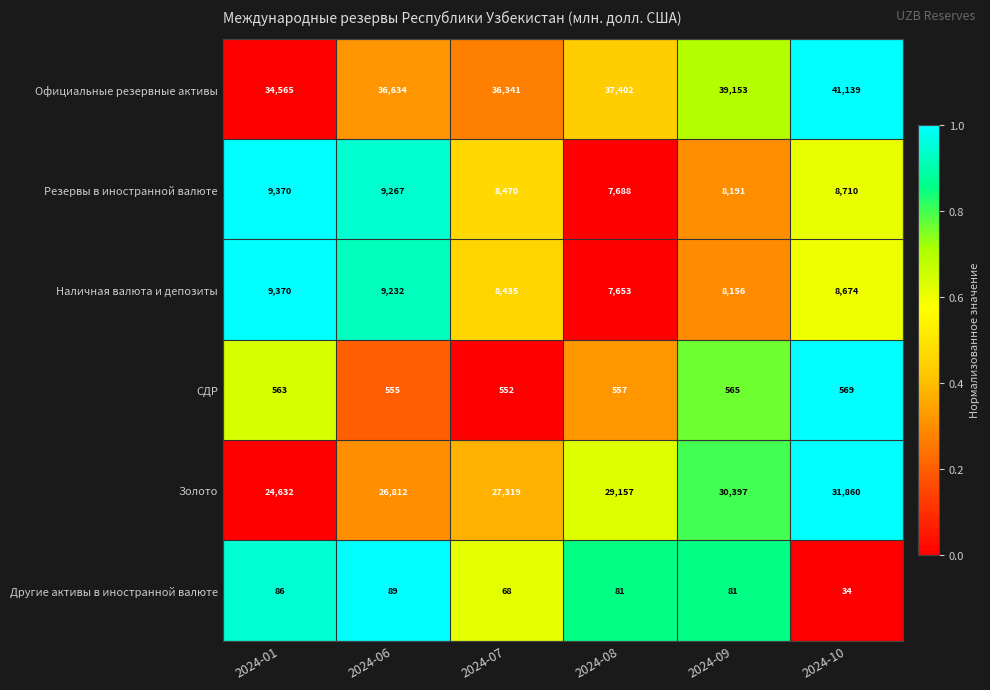

Which series has the widest spread of values?

Золото